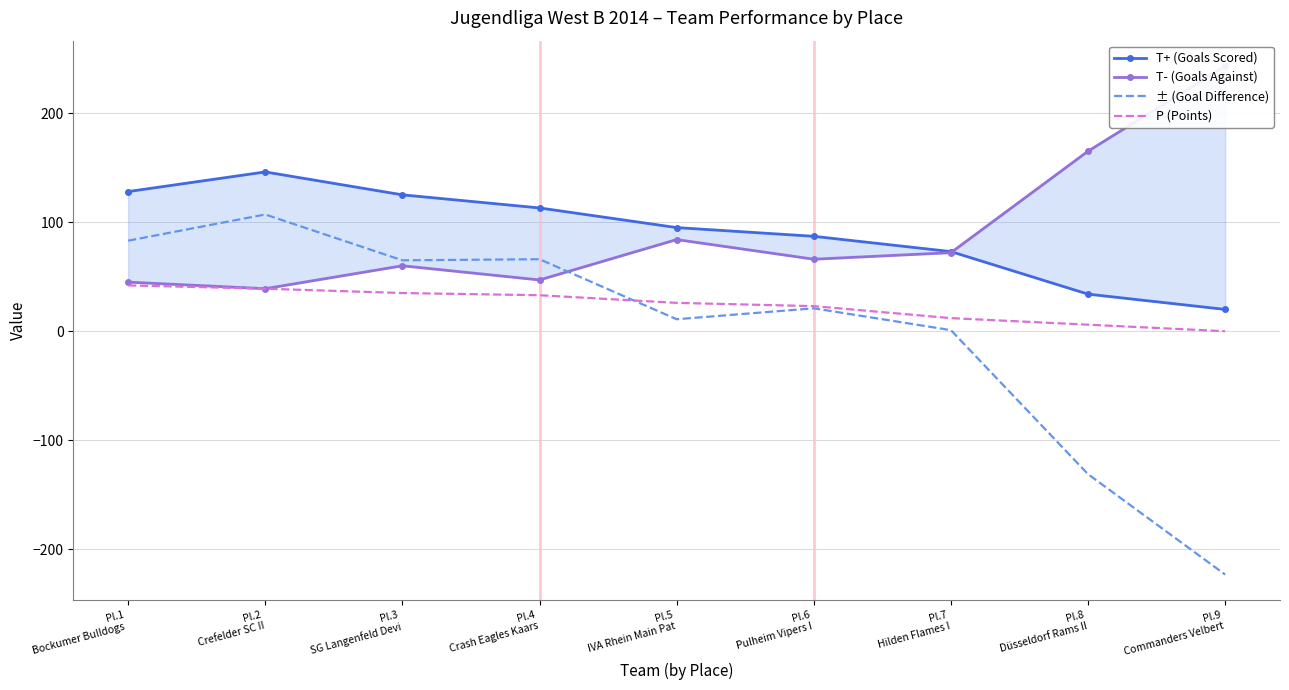

The value of T+ (Goals Scored) at Pl.8
Düsseldorf Rams II is 23. True or false?

False